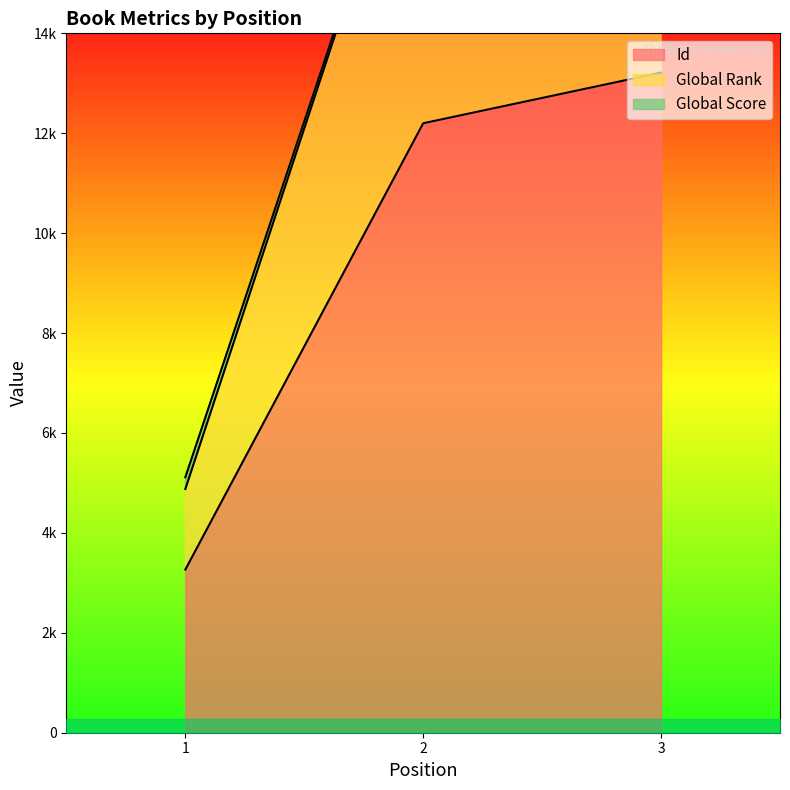

What is the total value across all series at 1?

13258